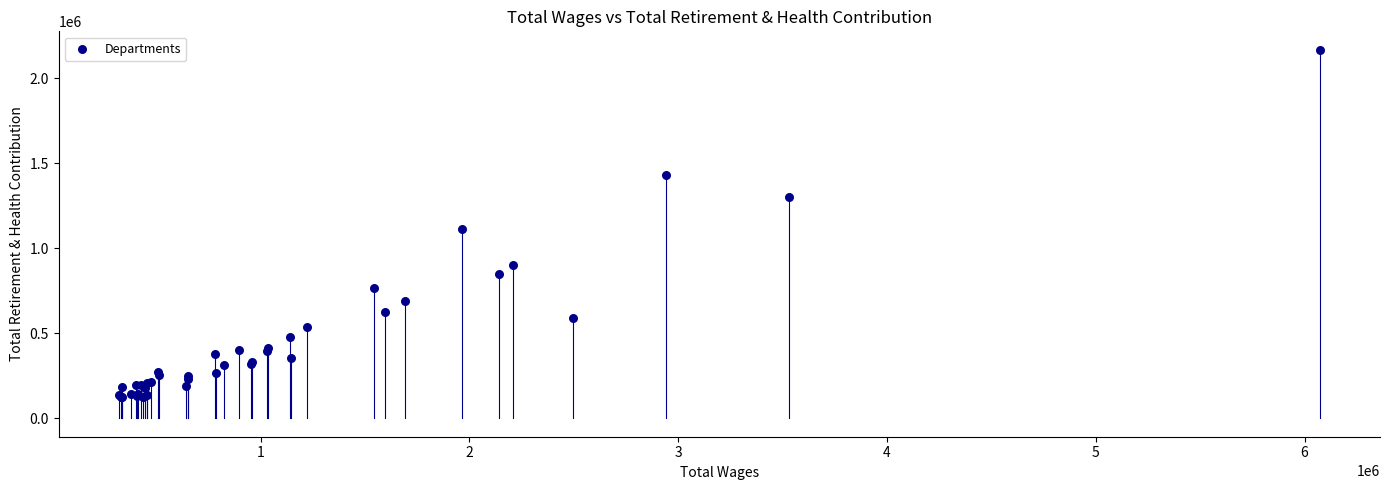

What Y value in the scatter plot is closest to 1144427?

1110281